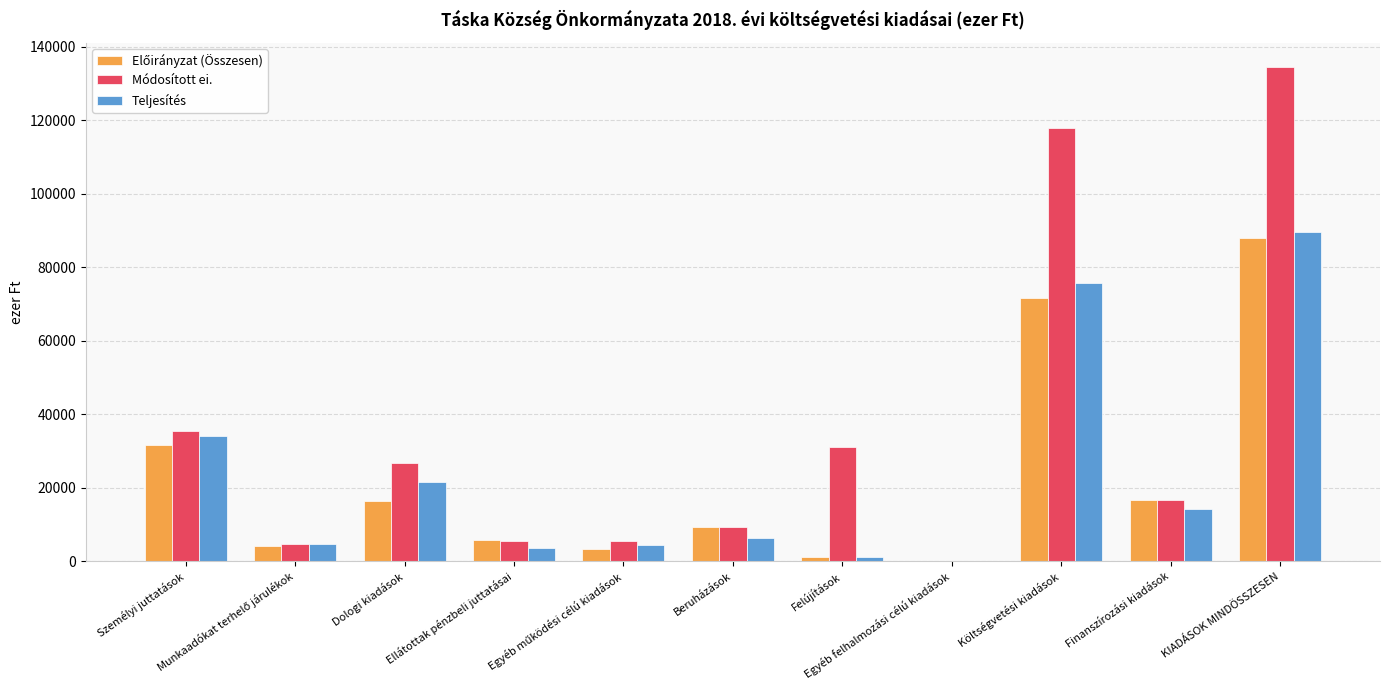

The value of Teljesítés at Ellátottak pénzbeli juttatásai is 3477. True or false?

True